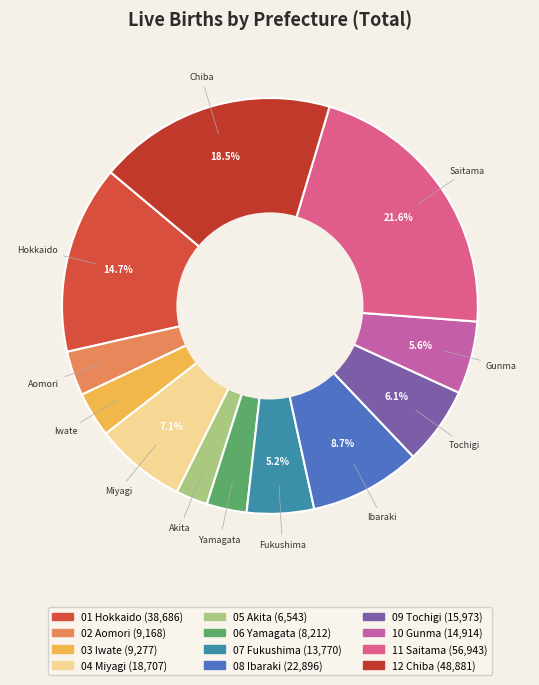

To the nearest percent, what is the average slice percentage?

8%